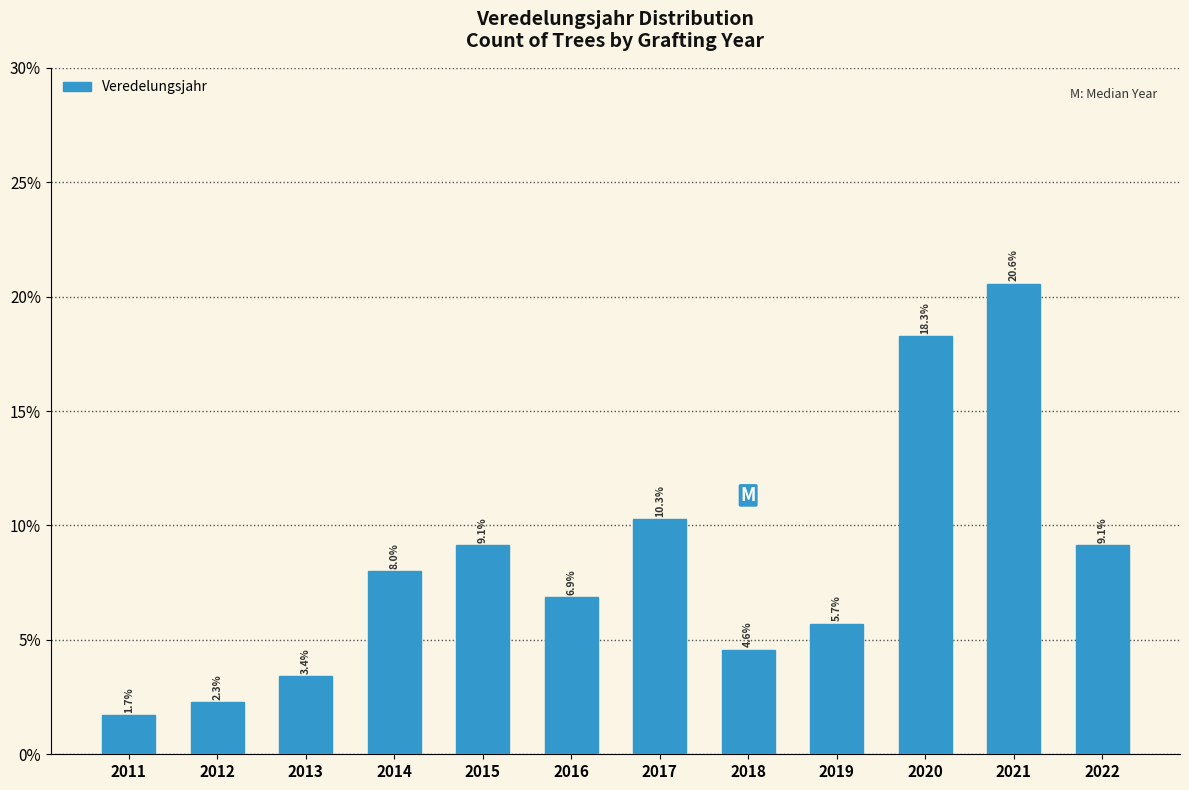

Are the bars horizontal?

No